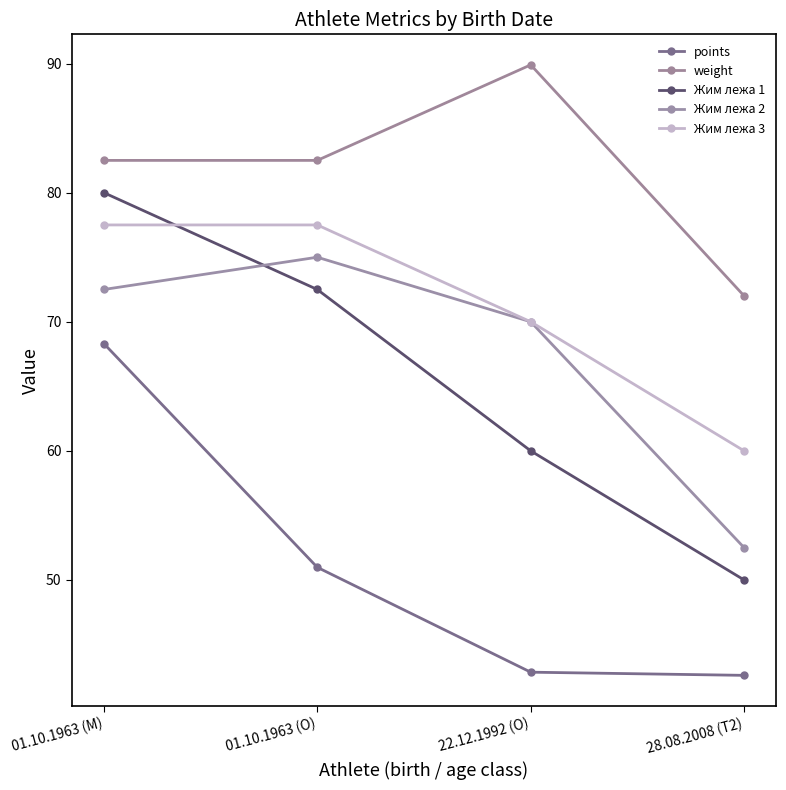

What is the total value across all series at 22.12.1992 (O)?

332.8